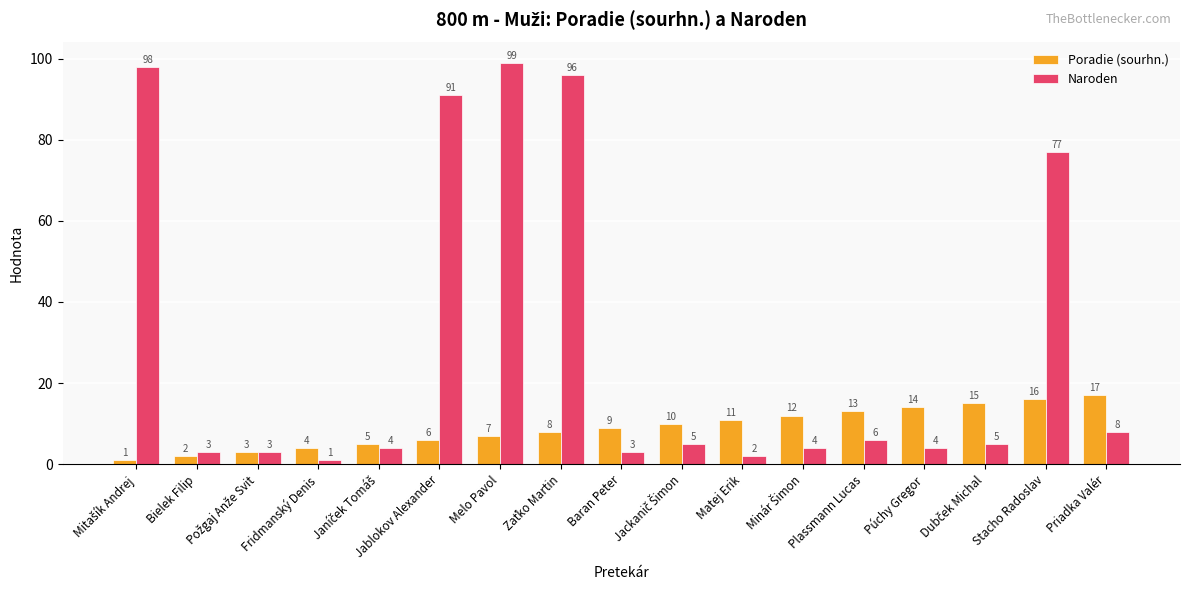

What is the difference between the highest and lowest values at Baran Peter?

6